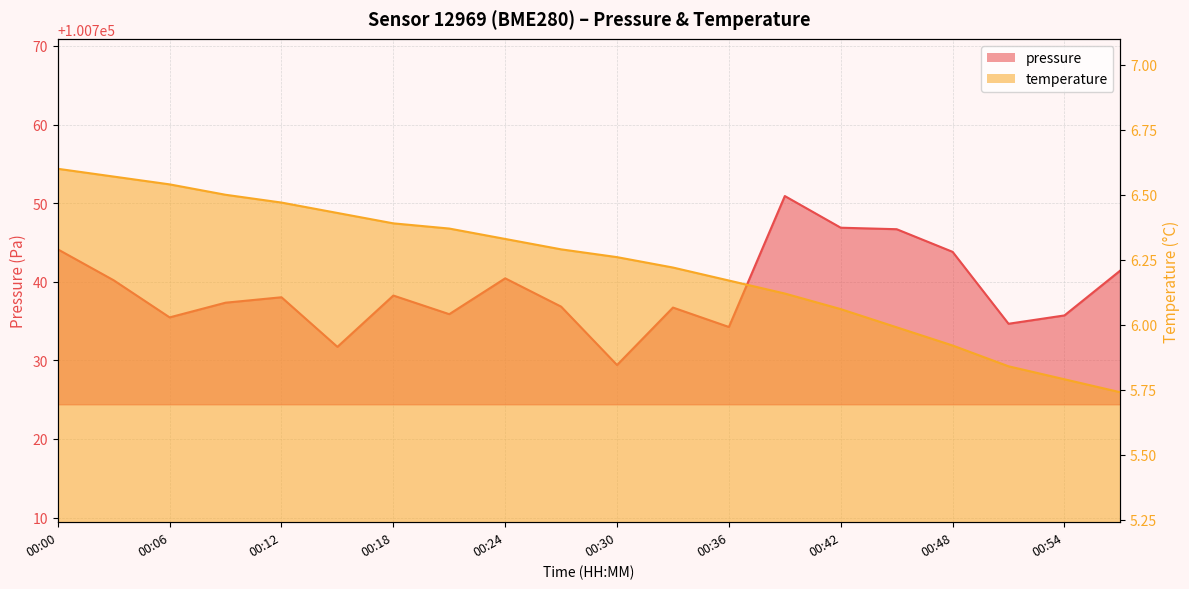

Reading left to right, extract all data points from this chart.

pressure: 100744.1	100740.2	100735.5	100737.3	100738.0	100731.7	100738.2	100735.9	100740.4	100736.8	100729.4	100736.7	100734.2	100750.9	100746.9	100746.7	100743.8	100734.7	100735.7	100741.4
temperature: 6.6	6.6	6.5	6.5	6.5	6.4	6.4	6.4	6.3	6.3	6.3	6.2	6.2	6.1	6.1	6.0	5.9	5.8	5.8	5.7